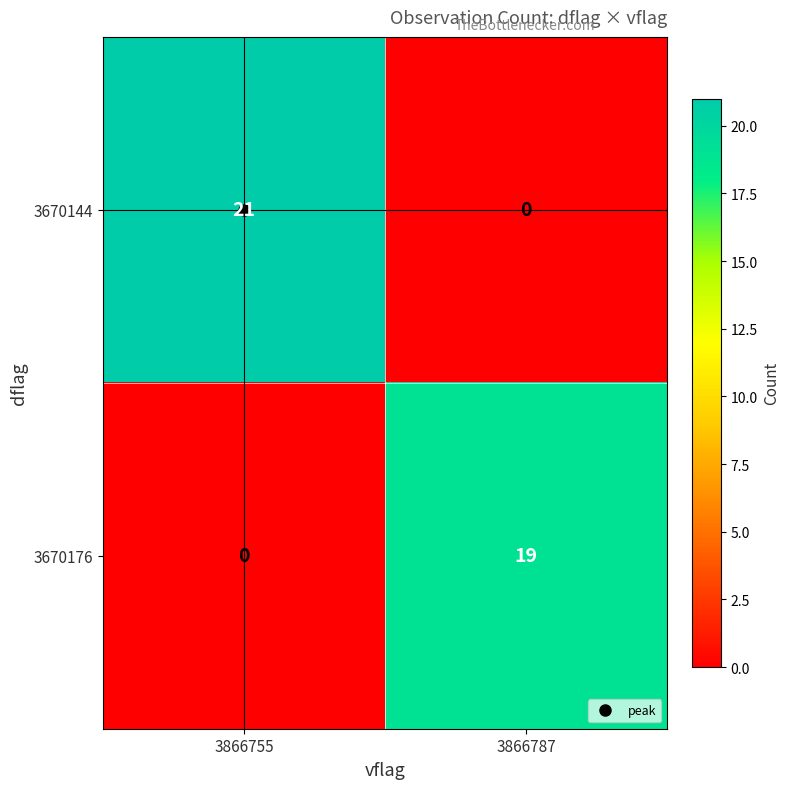

True or false: 3670144 has a value of 14 at 3866787.

False